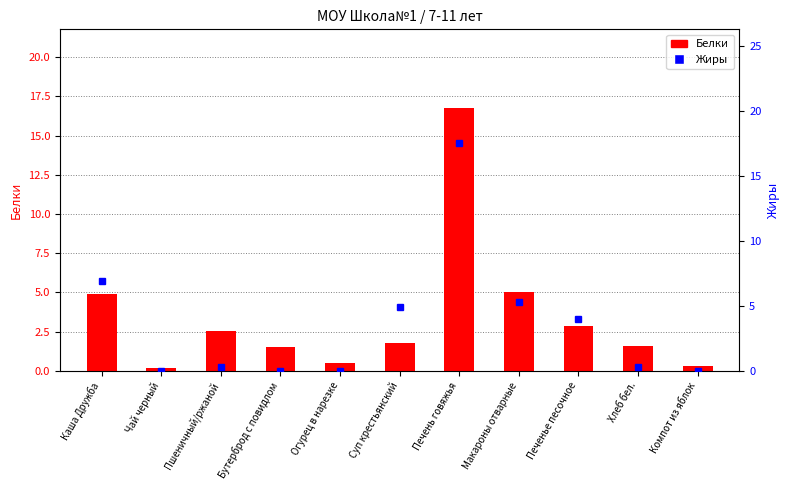

List the labels in order of Жиры value, largest first.

Печень говяжья, Каша Дружба, Макароны отварные, Суп крестьянский, Печенье песочное, Пшеничный/ржаной, Хлеб бел., Бутерброд с повидлом, Чай черный, Огурец в нарезке, Компот из яблок